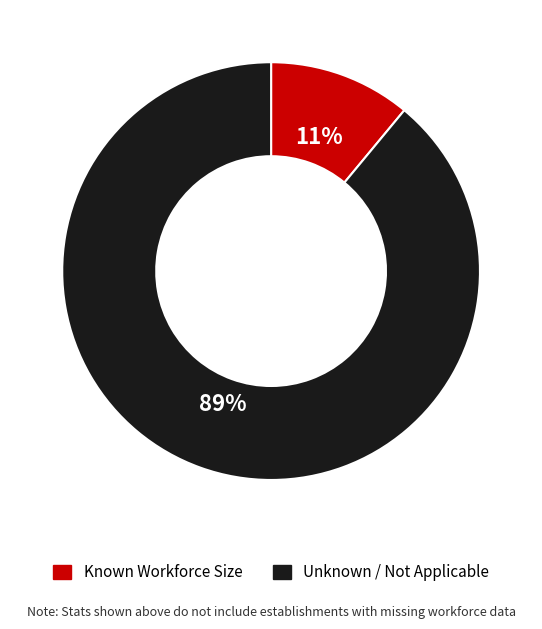

To the nearest percent, what is the difference between the Unknown / Not Applicable and Known Workforce Size slice percentages?

78%